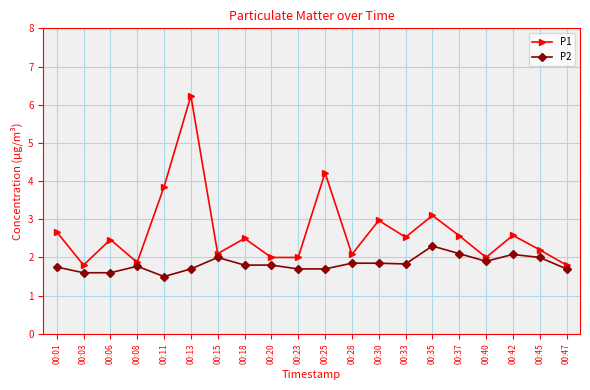

What is the difference between the P2 values at 00:15 and 00:37?

0.1